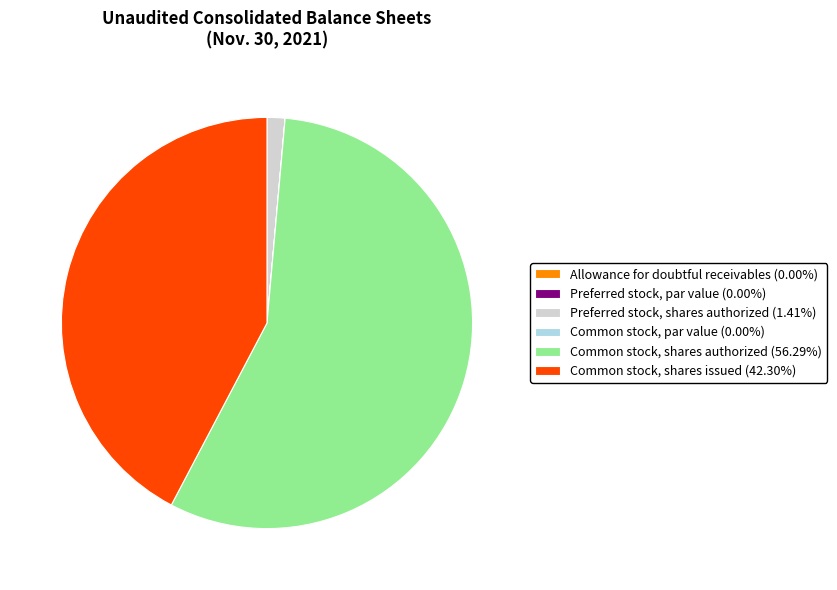

Does Common stock, shares issued (42.30%) represent more than half of the total?

No